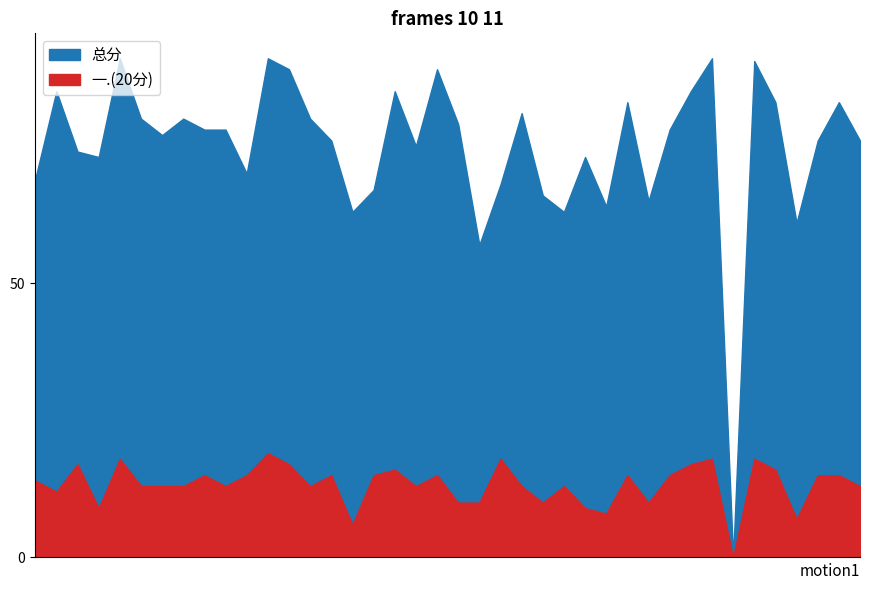

List the labels in order of 一.(20分) value, largest first.

2023021193, 2023021185, 2023021204, 2023021215, 2023021217, 2023021183, 2023021194, 2023021214, 2023021199, 2023021218, 2023021190, 2023021192, 2023021196, 2023021198, 2023021201, 2023021211, 2023021213, 2023021220, 2023021221, 2023021181, 2023021186, 2023021187, 2023021189, 2023021191, 2023021195, 2023021200, 2023021205, 2023021208, 2023021222, 2023021182, 2023021202, 2023021203, 2023021206, 2023021212, 2023021184, 2023021209, 2023021210, 2023021219, 2023021197, 2023021216